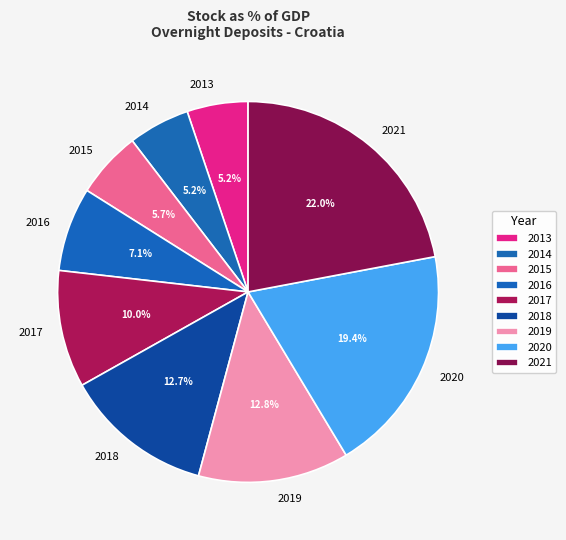

To the nearest percent, what is the difference between the 2018 and 2013 slice percentages?

7%